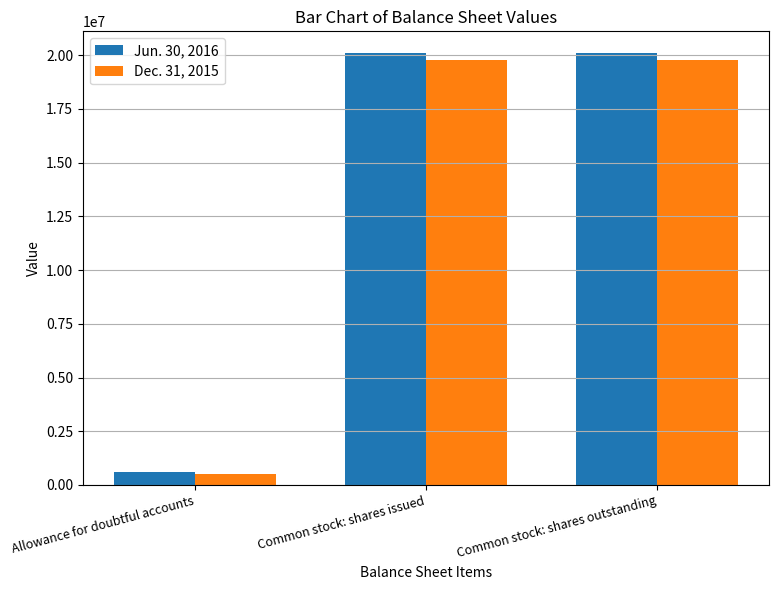

Is it true that Dec. 31, 2015 equals 19780882 at Common stock: shares outstanding?

True